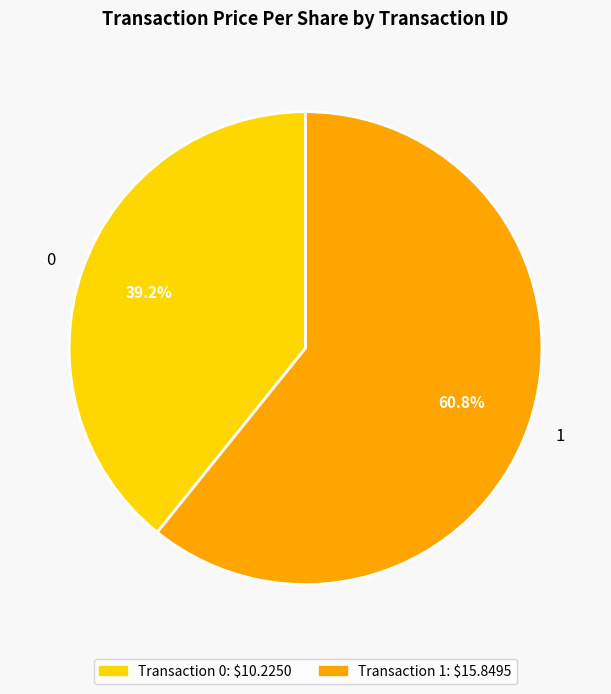

Which slice represents more than half of the pie?

1